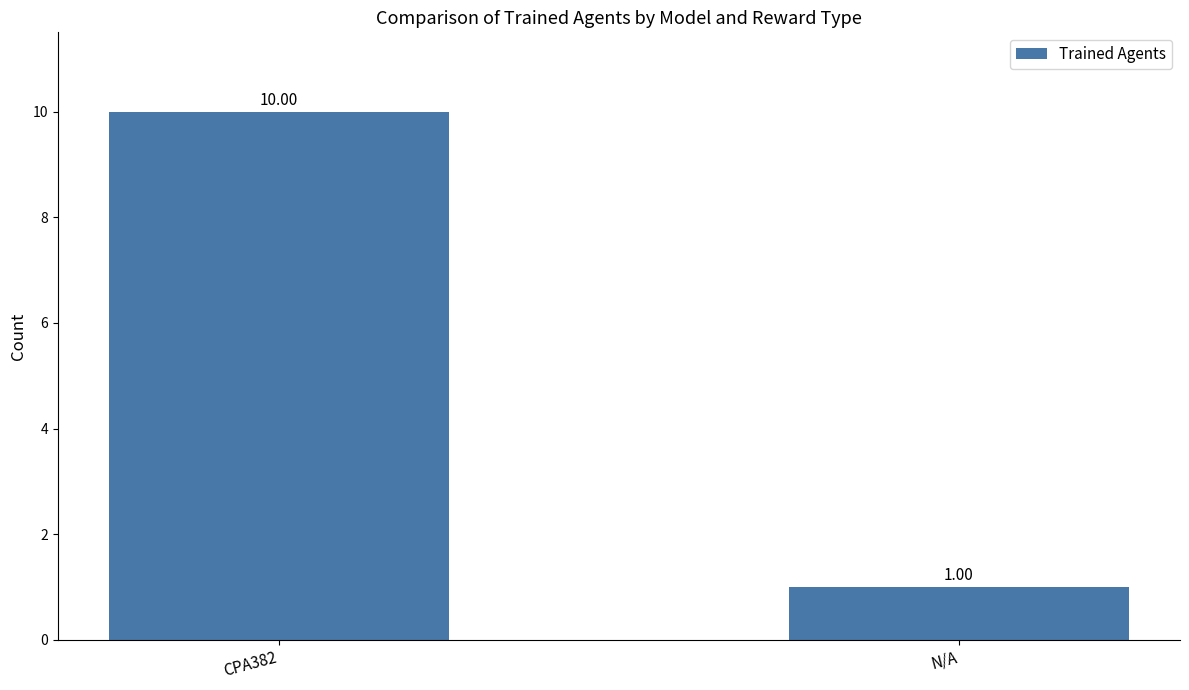

At which label is the value closest to 5?

N/A